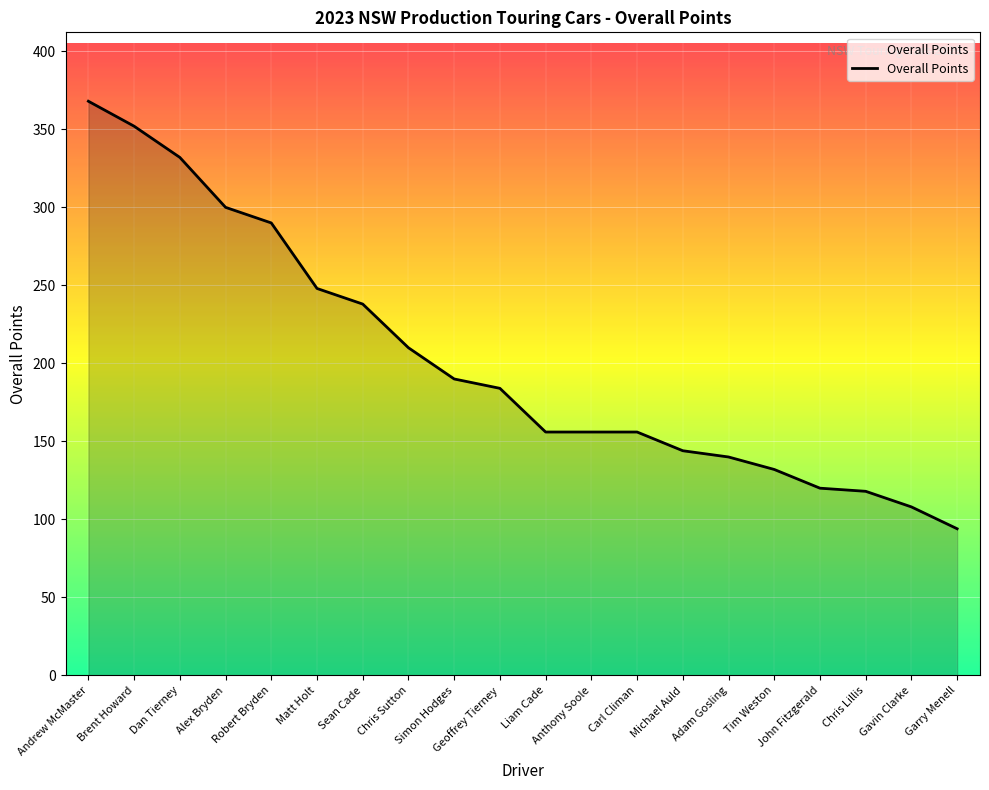

Reading left to right, list all the values displayed in this chart.

Andrew McMaster=368	Brent Howard=352	Dan Tierney=332	Alex Bryden=300	Robert Bryden=290	Matt Holt=248	Sean Cade=238	Chris Sutton=210	Simon Hodges=190	Geoffrey Tierney=184	Liam Cade=156	Anthony Soole=156	Carl Climan=156	Michael Auld=144	Adam Gosling=140	Tim Weston=132	John Fitzgerald=120	Chris Lillis=118	Gavin Clarke=108	Garry Menell=94